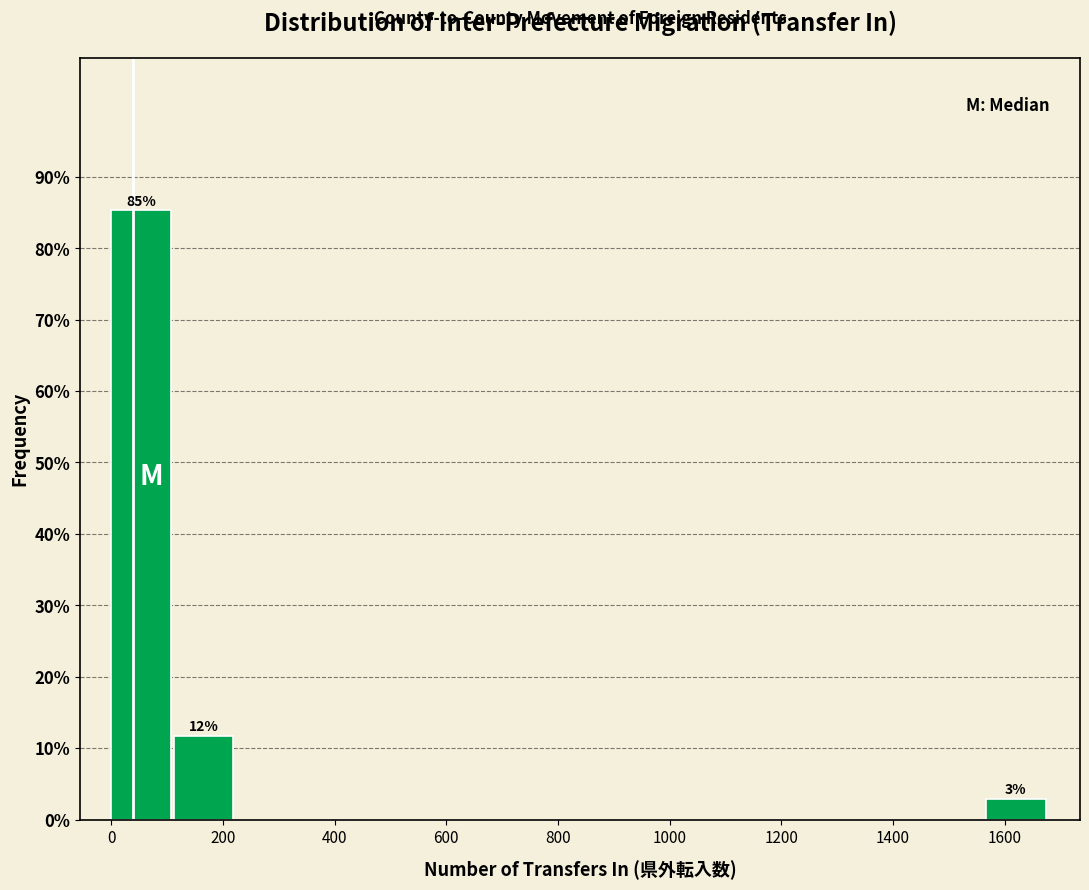

Which range on the x-axis has the tallest bar?

0 to 120